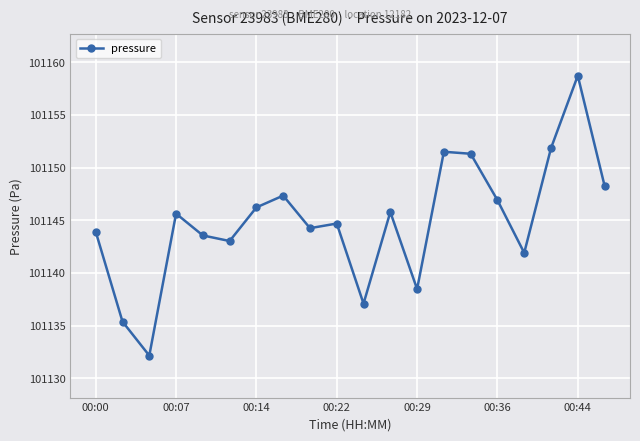

Does the chart display data point markers on the line(s)?

Yes